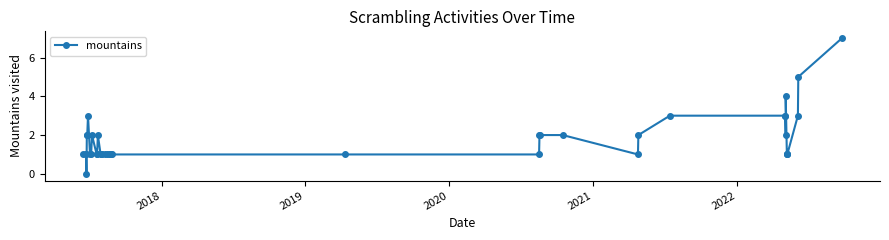

True or false: the data has more than 0 interior local peaks.

True